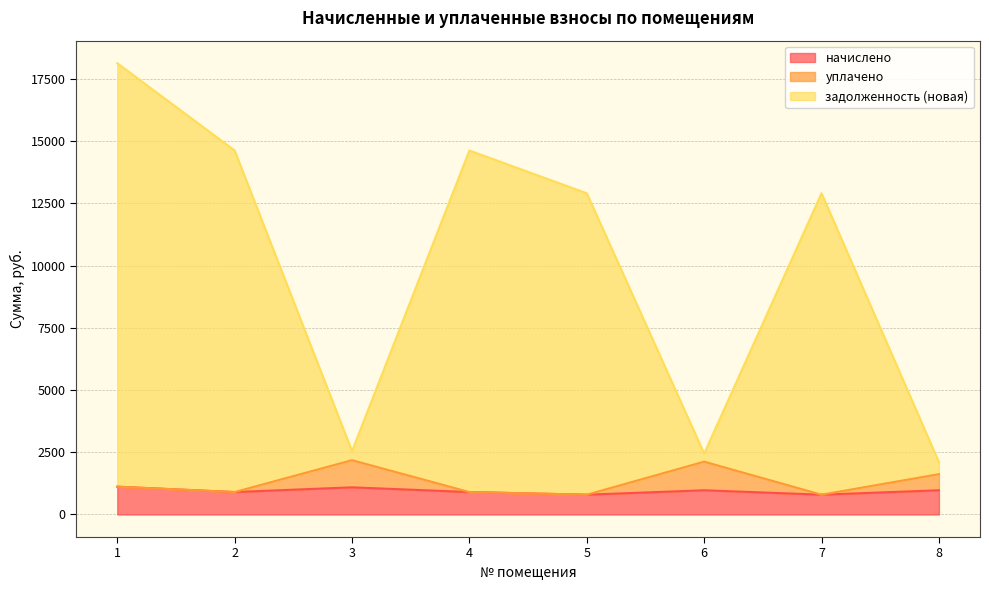

True or false: задолженность (новая) has a value of 14624.6 at 4.

True